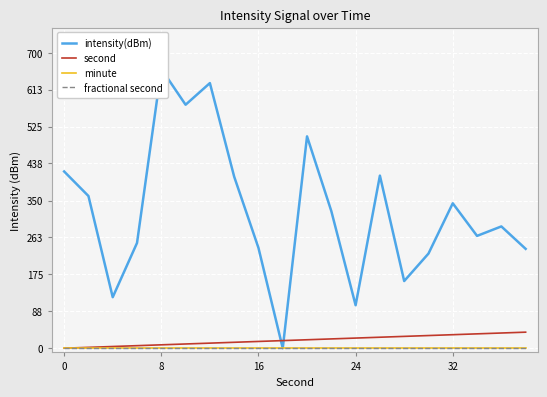

What is the difference between the maximum and minimum values in the intensity(dBm) series?

662.0